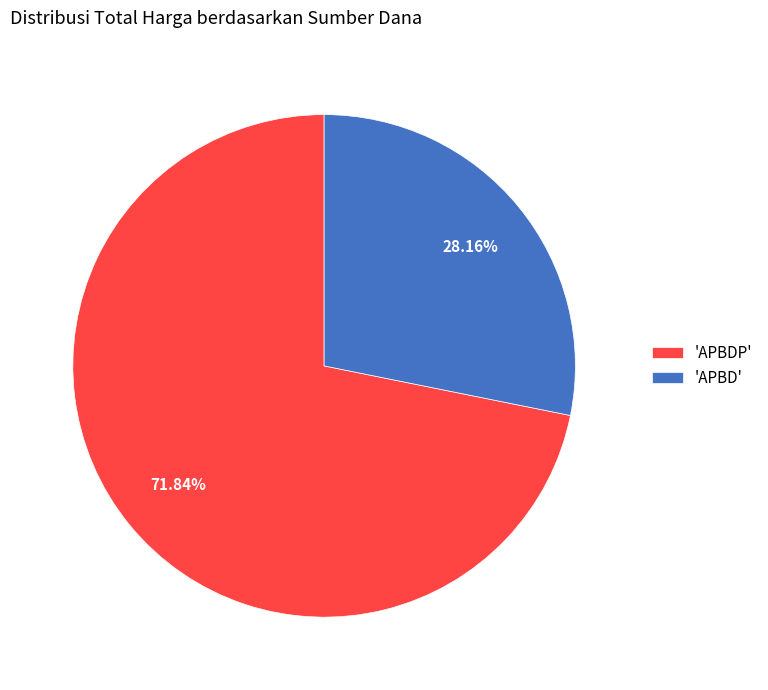

What is the ratio of the value at 'APBD' to the value at 'APBDP'?

0.4